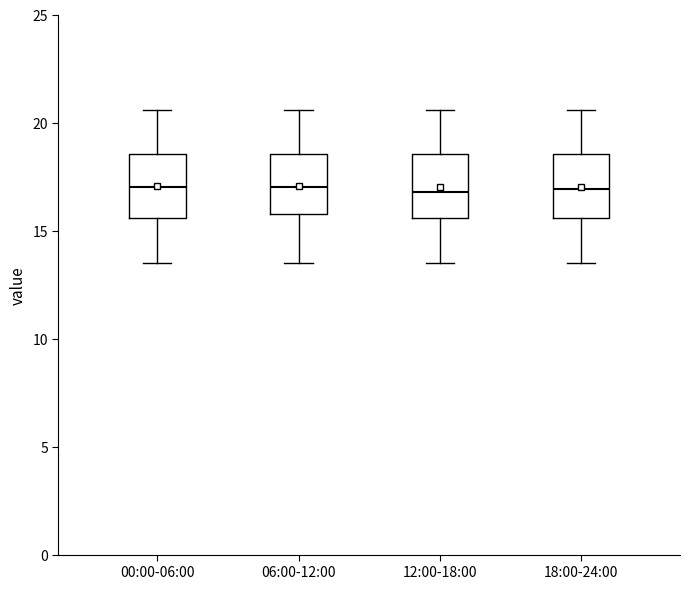

Reading left to right, transcribe this box plot: for each box, give where its median line is, the range the box spans, and where its two whiskers end, as read against the y-axis. The values are not printed on the chart, so give them approximately, as read against the axis.

00:00-06:00: median 17.0, box 15.5 to 18.5, whiskers 13.5 to 20.5
06:00-12:00: median 17.0, box 16.0 to 18.5, whiskers 13.5 to 20.5
12:00-18:00: median 17.0, box 15.5 to 18.5, whiskers 13.5 to 20.5
18:00-24:00: median 17.0, box 15.5 to 18.5, whiskers 13.5 to 20.5